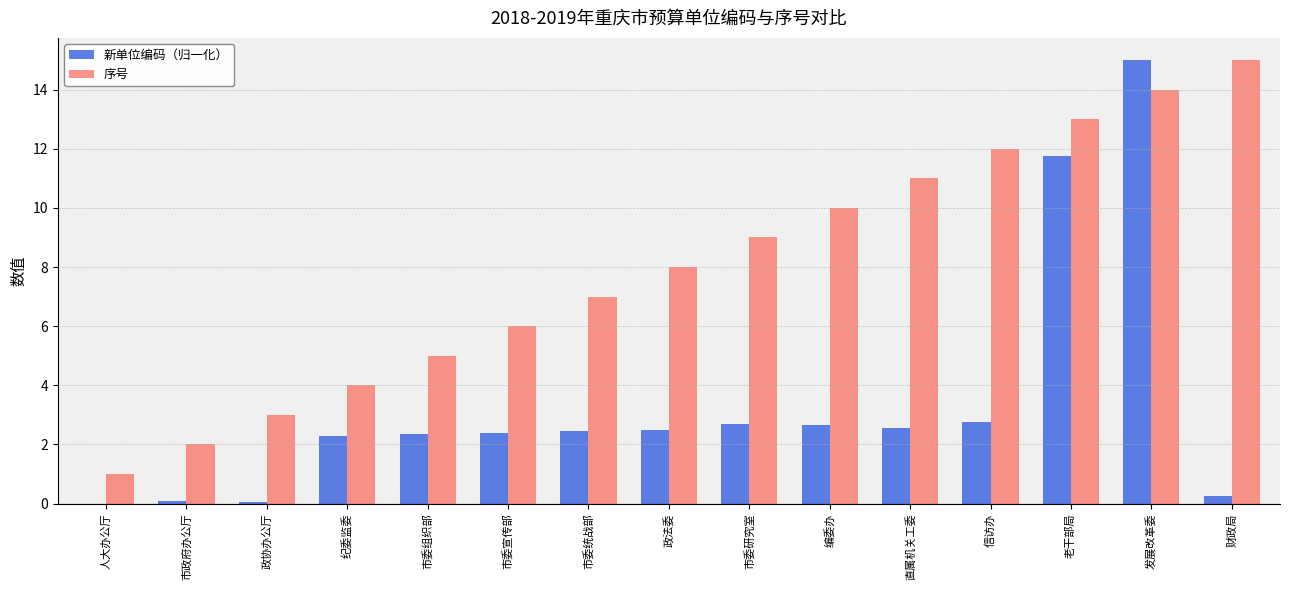

What is the greatest value displayed?

15.0